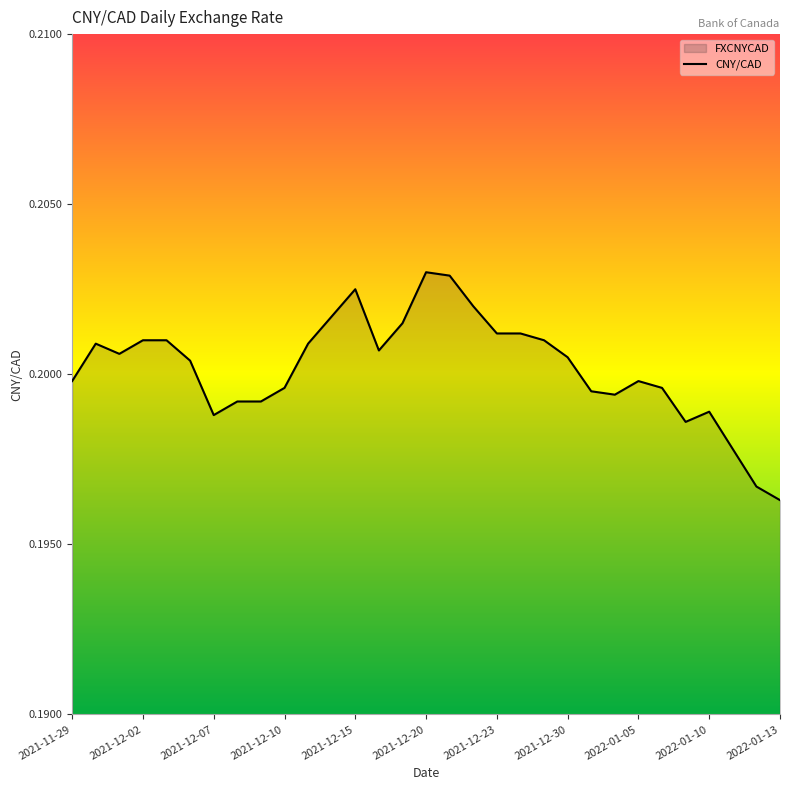

Is it true that the value at 2022-01-13 is 0.1?

False